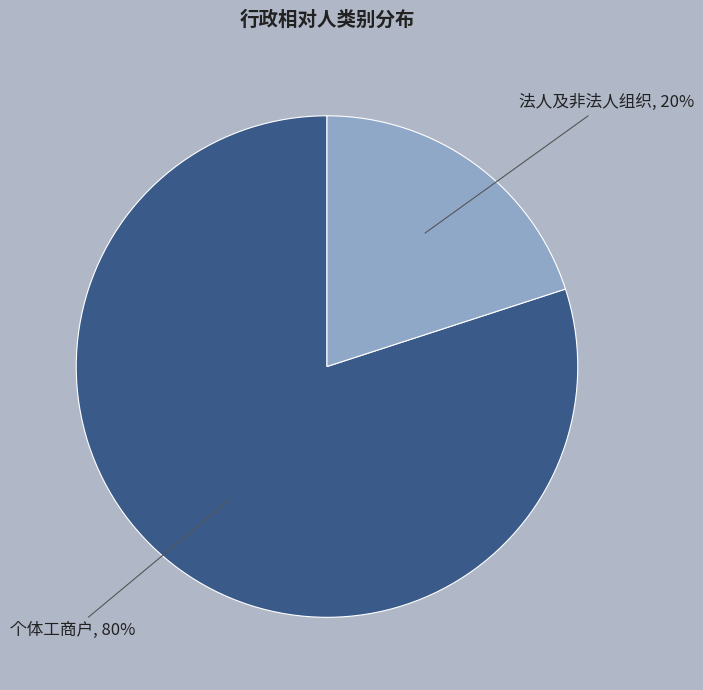

What percentage is the 个体工商户 slice, to the nearest percent?

80%